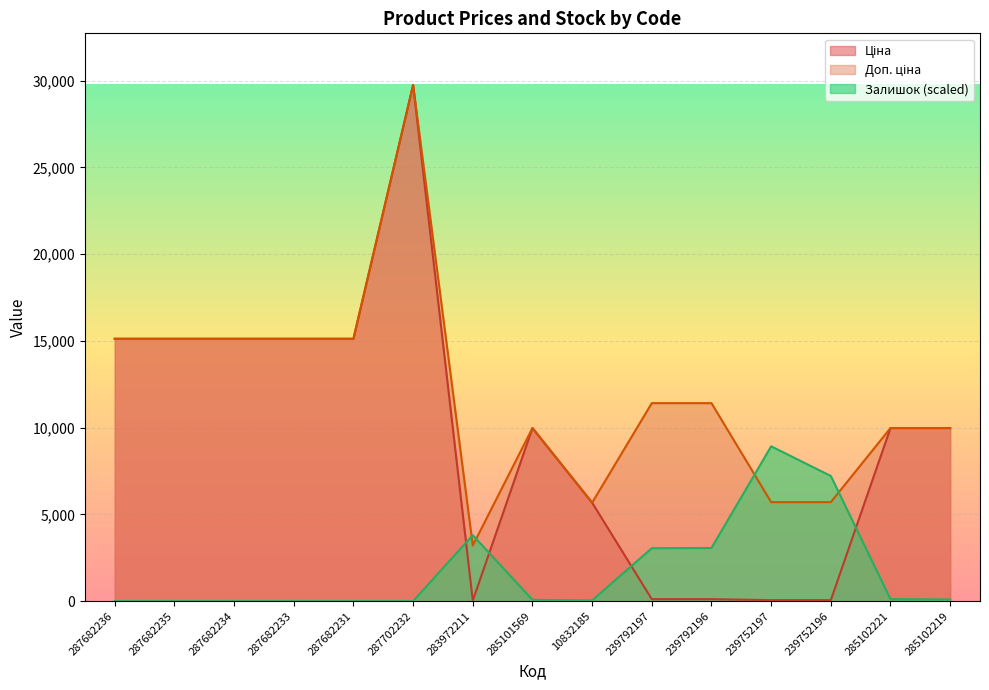

At which label does Ціна first exceed 9974?

287682236